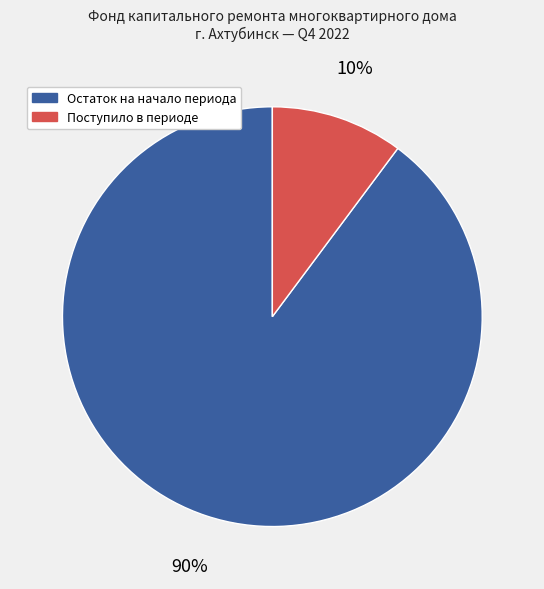

To the nearest percent, what is the difference between the largest and smallest slice percentages?

80%